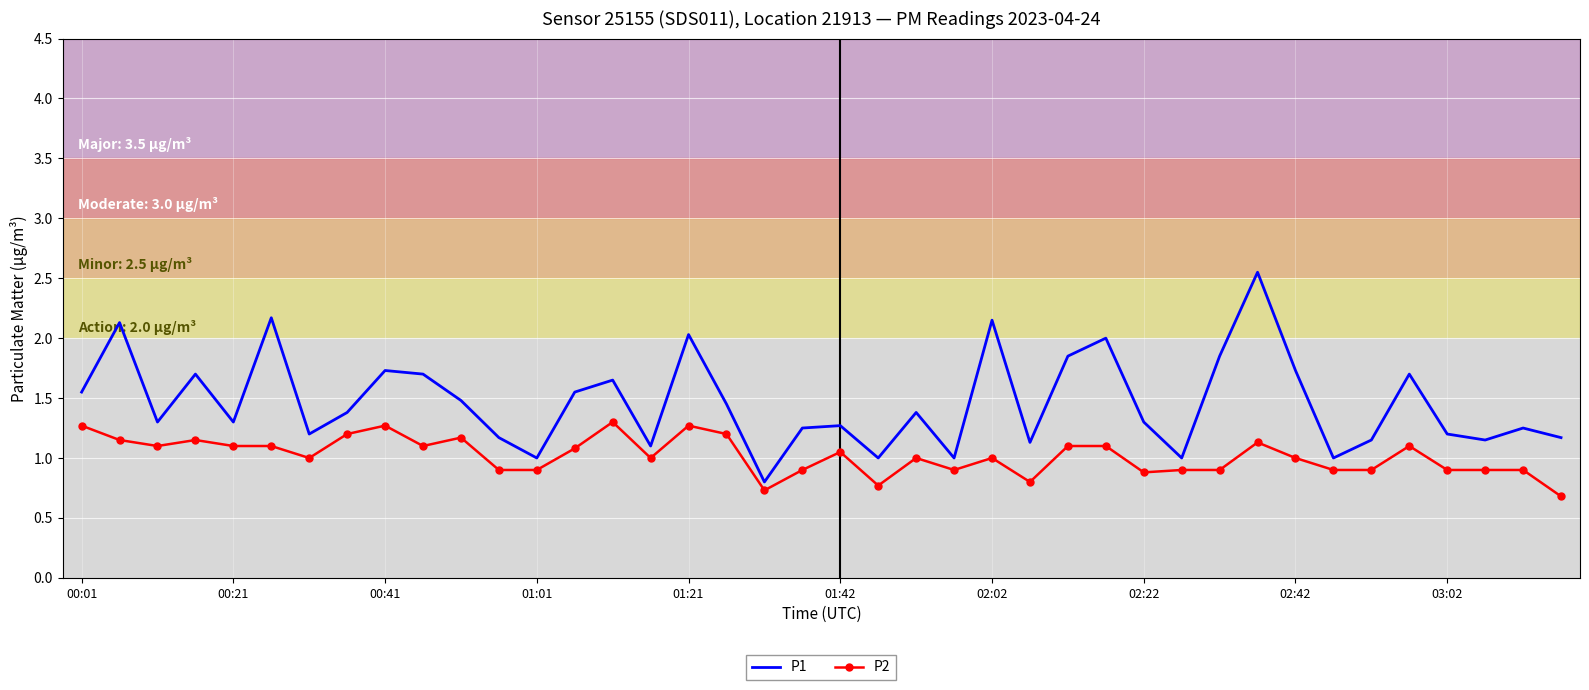

Which series has the widest spread of values?

P1